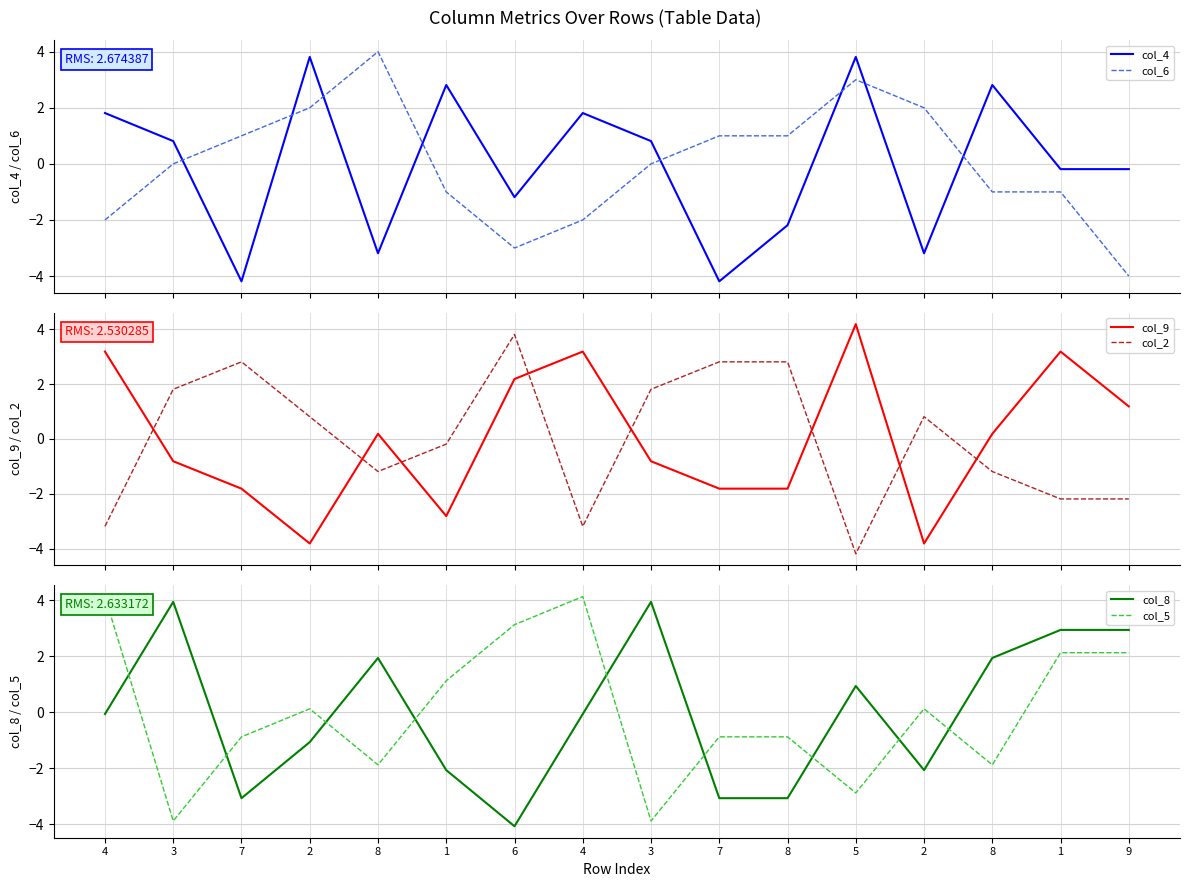

Reading right to left, transcribe all the data shown in this chart.

col_4: 9=-0.2	1=-0.2	8=2.8	2=-3.2	5=3.8	8=-2.2	7=-4.2	3=0.8	4=1.8	6=-1.2	1=2.8	8=-3.2	2=3.8	7=-4.2	3=0.8	4=1.8
col_6: 9=-4.0	1=-1.0	8=-1.0	2=2.0	5=3.0	8=1.0	7=1.0	3=0.0	4=-2.0	6=-3.0	1=-1.0	8=4.0	2=2.0	7=1.0	3=0.0	4=-2.0
col_9: 9=1.2	1=3.2	8=0.2	2=-3.8	5=4.2	8=-1.8	7=-1.8	3=-0.8	4=3.2	6=2.2	1=-2.8	8=0.2	2=-3.8	7=-1.8	3=-0.8	4=3.2
col_2: 9=-2.2	1=-2.2	8=-1.2	2=0.8	5=-4.2	8=2.8	7=2.8	3=1.8	4=-3.2	6=3.8	1=-0.2	8=-1.2	2=0.8	7=2.8	3=1.8	4=-3.2
col_8: 9=2.9	1=2.9	8=1.9	2=-2.1	5=0.9	8=-3.1	7=-3.1	3=3.9	4=-0.1	6=-4.1	1=-2.1	8=1.9	2=-1.1	7=-3.1	3=3.9	4=-0.1
col_5: 9=2.1	1=2.1	8=-1.9	2=0.1	5=-2.9	8=-0.9	7=-0.9	3=-3.9	4=4.1	6=3.1	1=1.1	8=-1.9	2=0.1	7=-0.9	3=-3.9	4=4.1